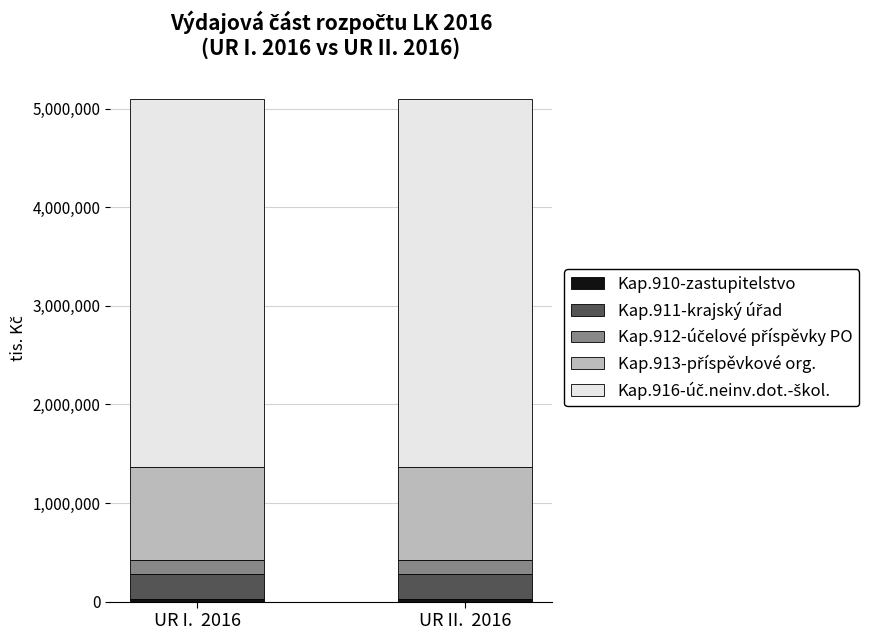

Does the chart contain stacked bars?

Yes